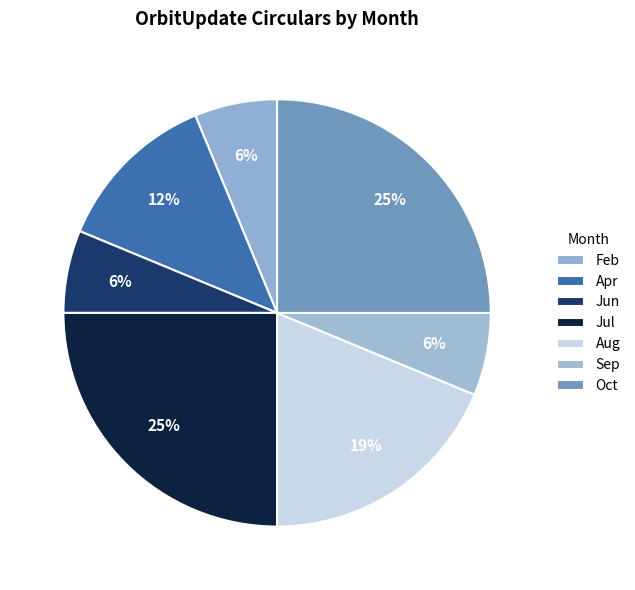

How many segments does this pie chart have?

7